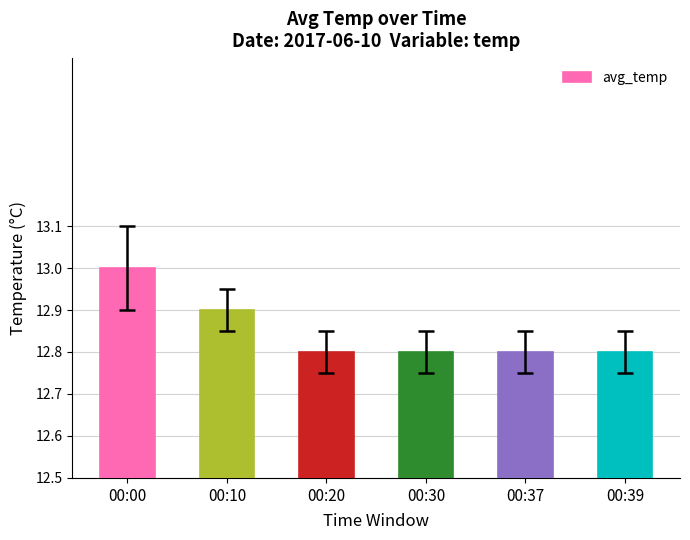

Reading left to right, transcribe all the data shown in this chart.

00:00=13.0	00:10=12.9	00:20=12.8	00:30=12.8	00:37=12.8	00:39=12.8